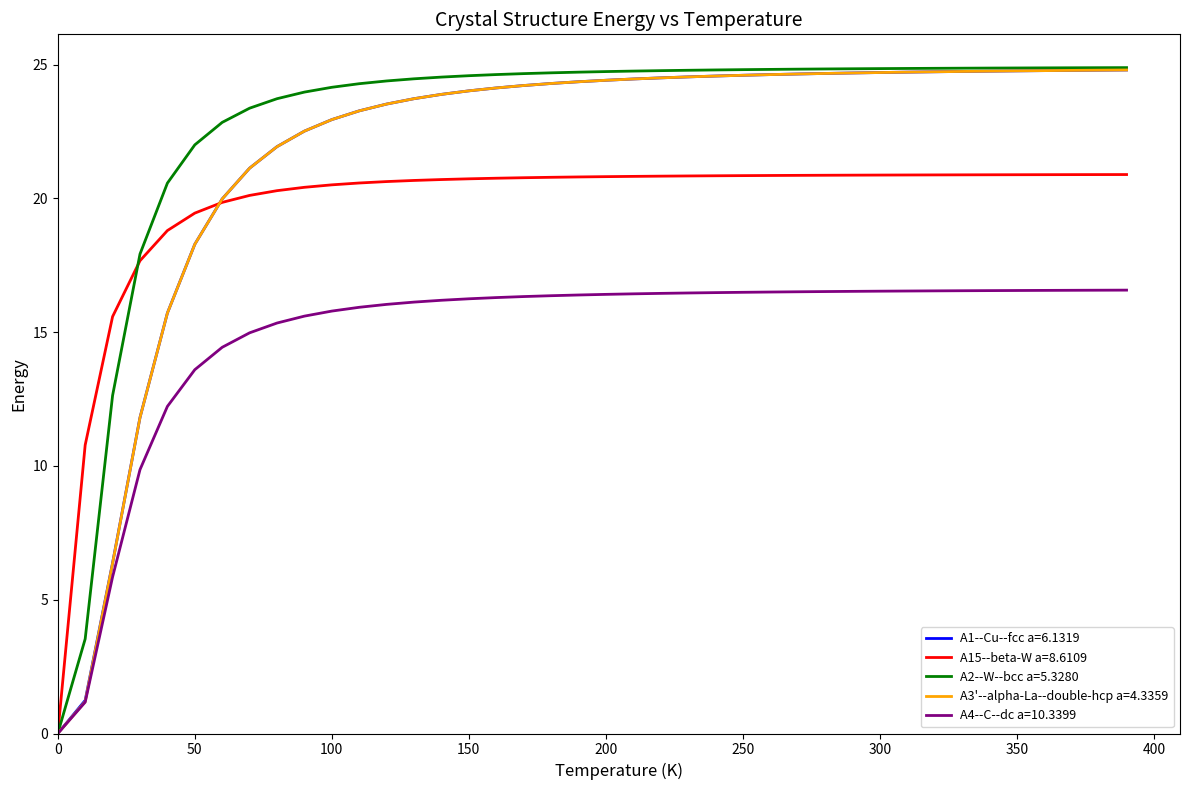

What is the difference between the maximum and second lowest values in the A2--W--bcc a=5.3280 series?

21.4